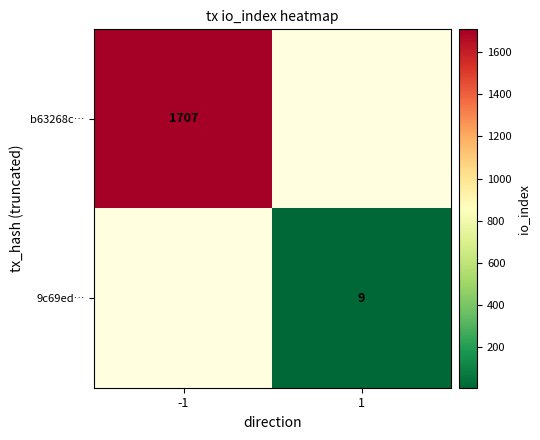

The value of 9c69ed… at 1 is 9. True or false?

True